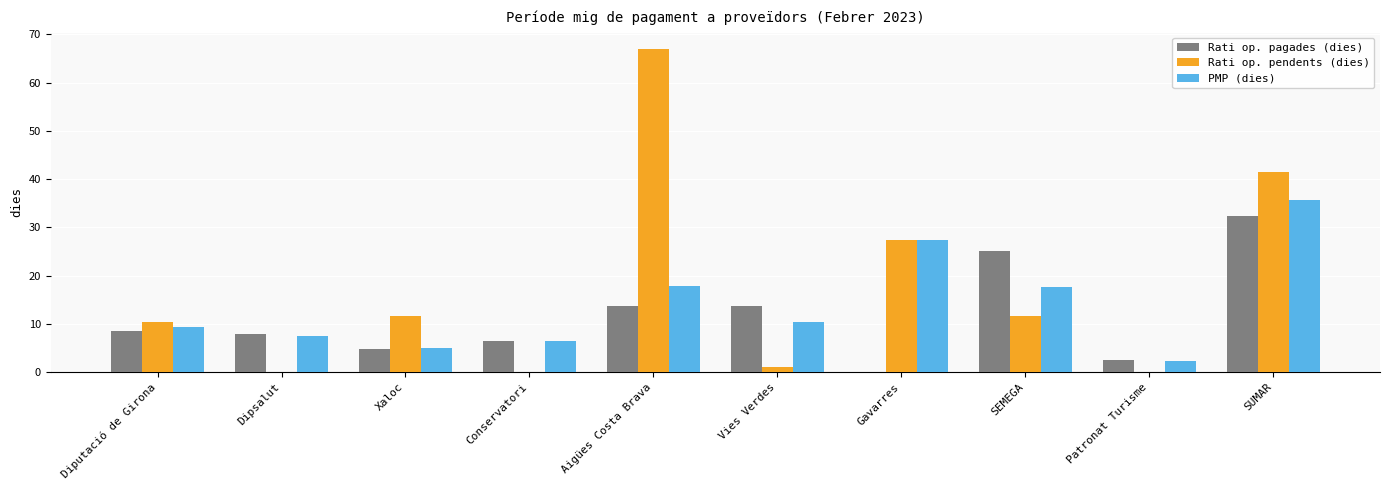

Is it true that PMP (dies) equals 6.5 at Conservatori?

True